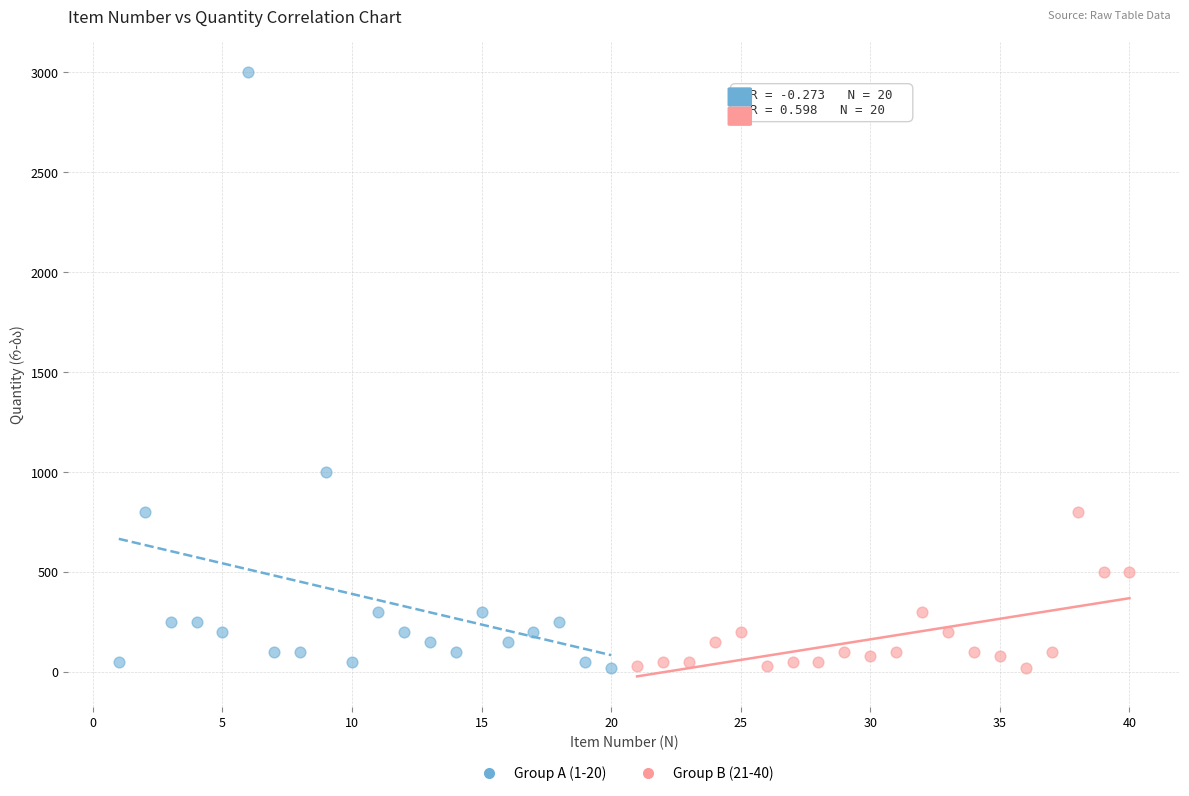

Which series reaches the maximum Y coordinate?

Group A (1-20)